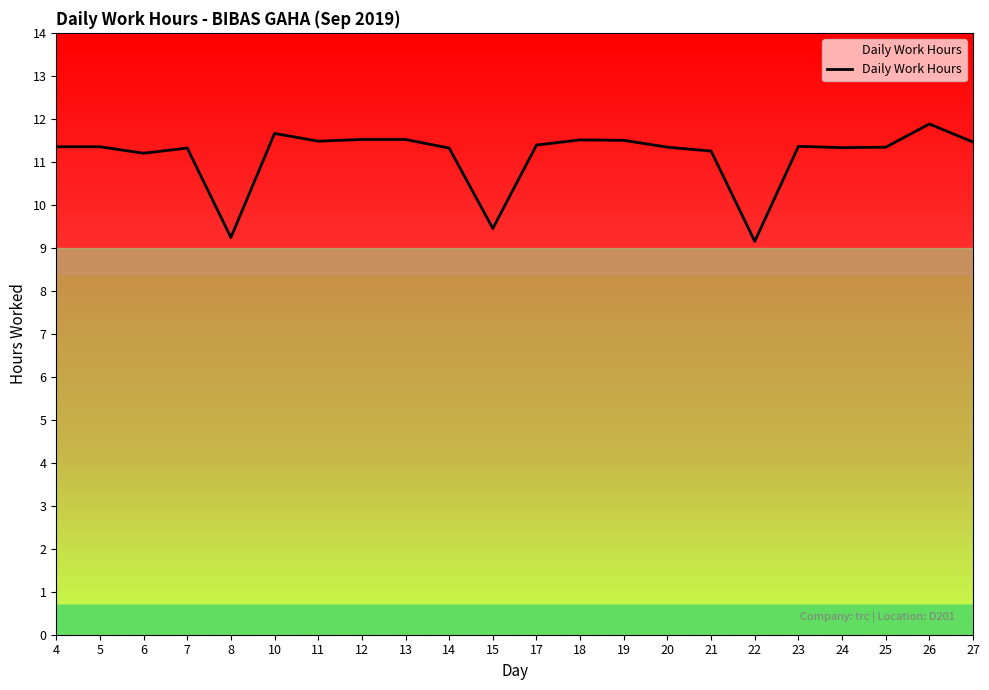

Count the number of values greater than 11.

19